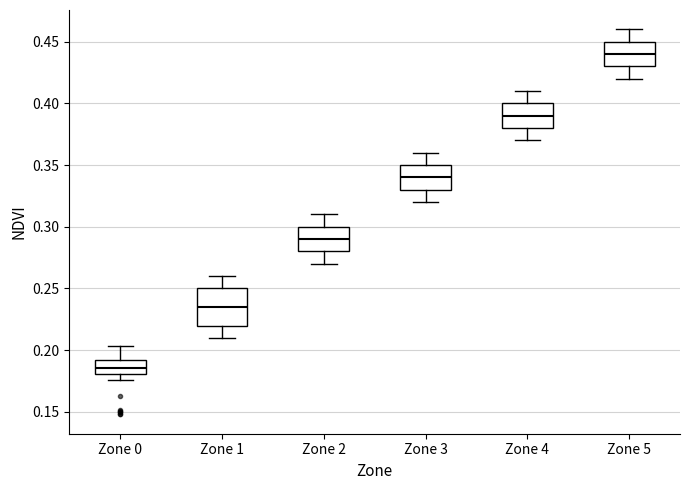

Which box has the lowest median line?

Zone 0